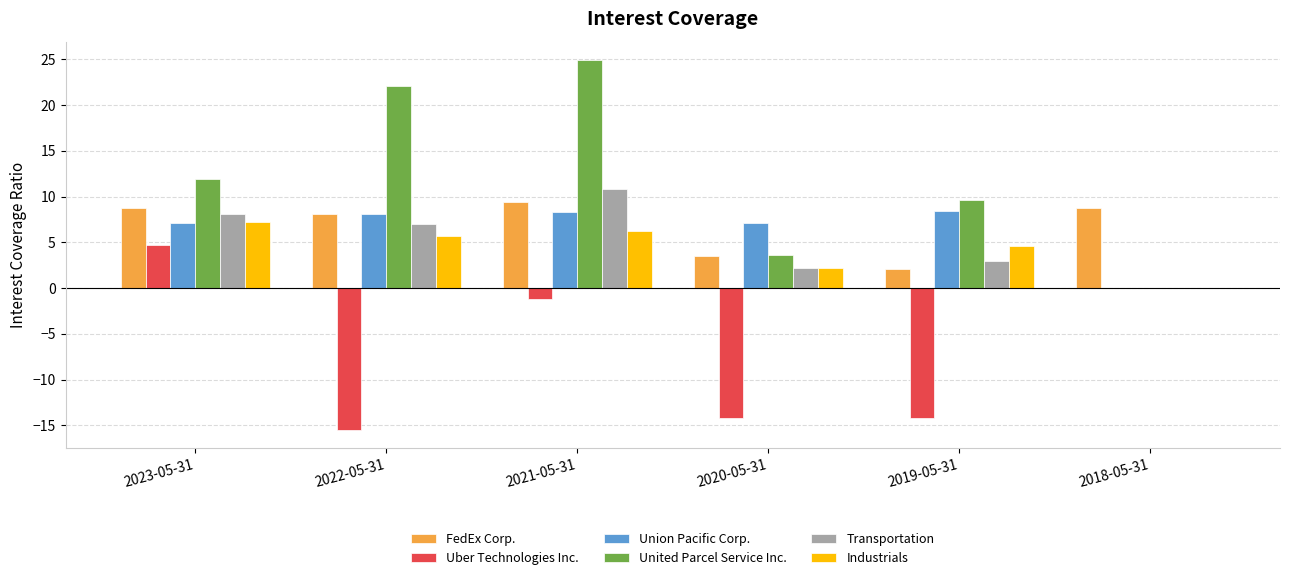

What is the spread (max minus min) of values at 2019-05-31?

23.8